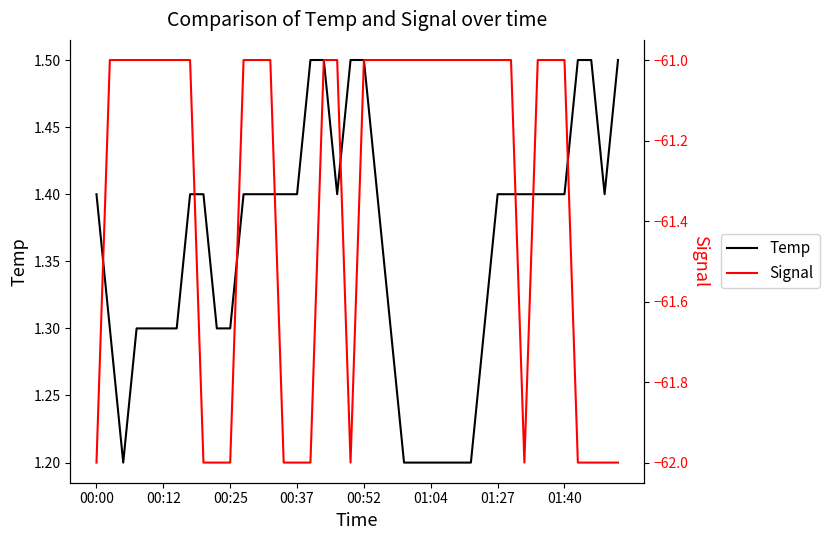

What is the maximum value for Signal?

-61